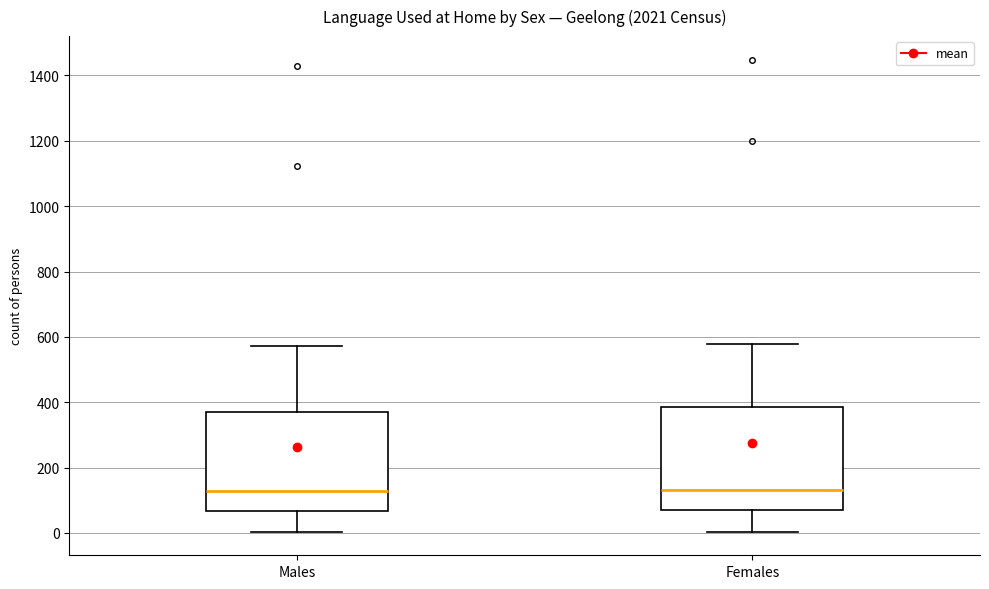

Where does the lower whisker of the box for Males end on the y-axis? The values are not printed on the chart, so give them approximately, as read against the axis.

0